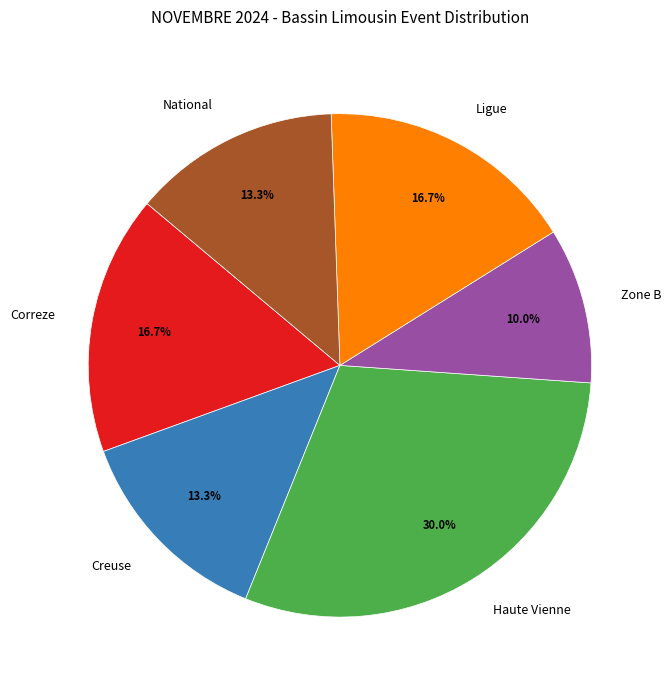

To the nearest percent, what portion does Haute Vienne represent?

30%